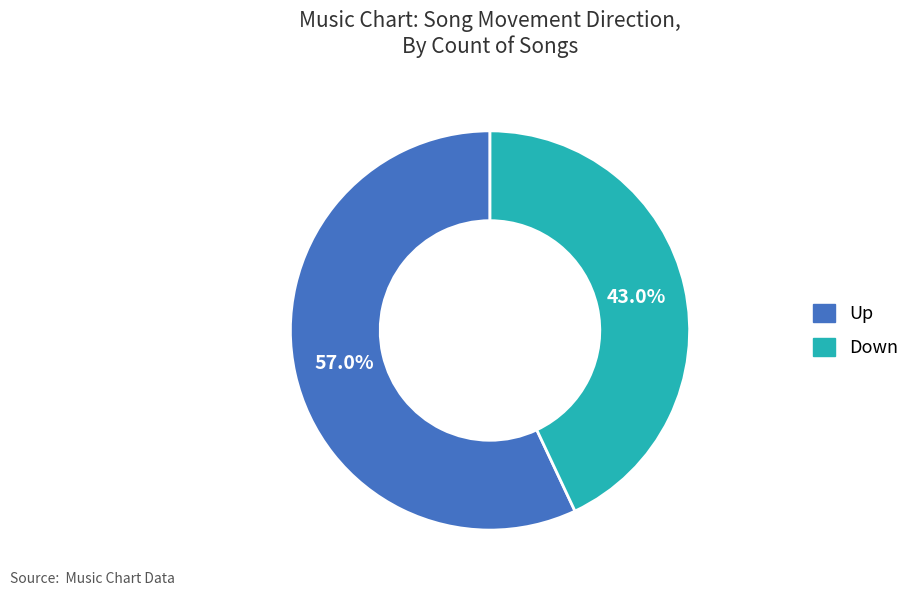

Count the number of slices in the pie.

2